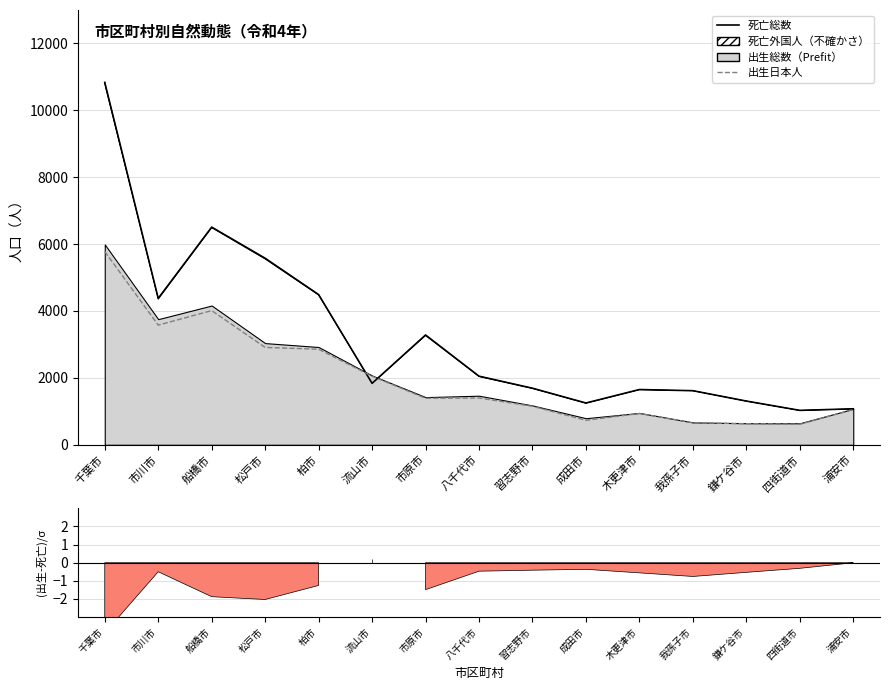

How many data points does each series have?

15